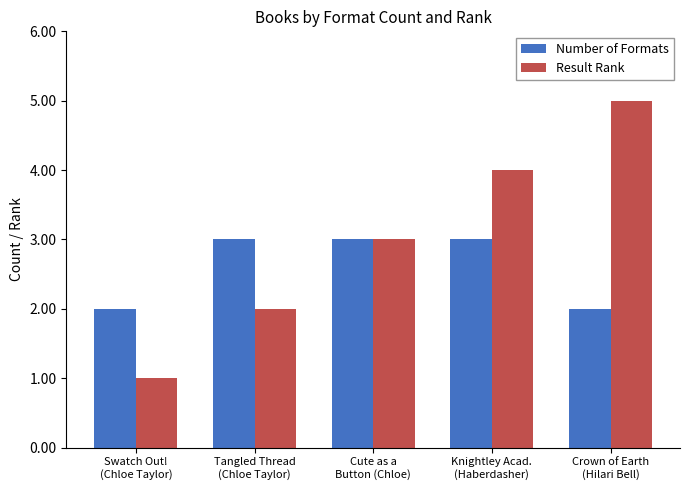

Reading left to right, list all the values displayed in this chart.

Number of Formats: 2	3	3	3	2
Result Rank: 1	2	3	4	5